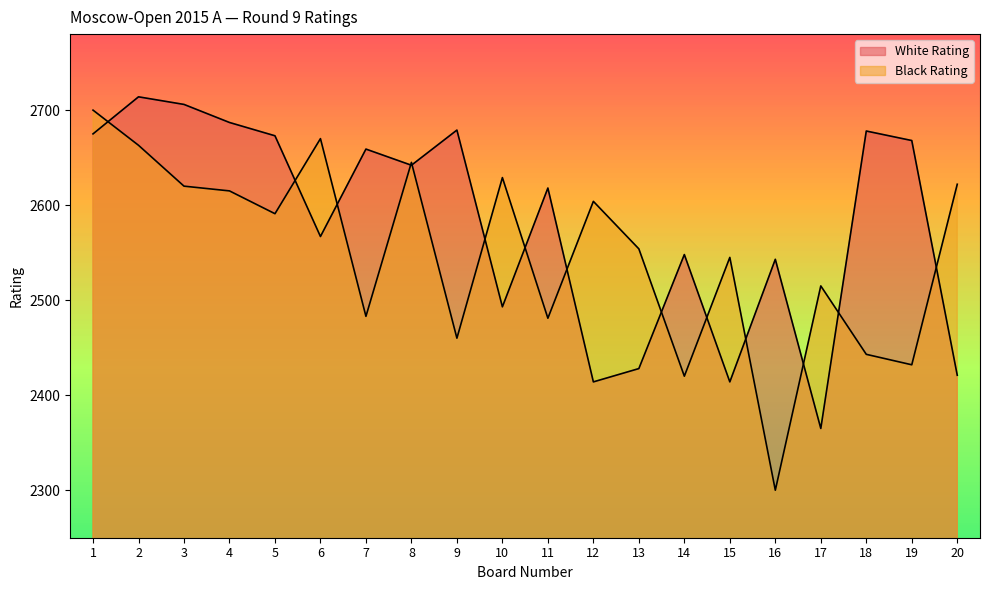

What is the difference between the second highest and minimum values in the White Rating series?

341